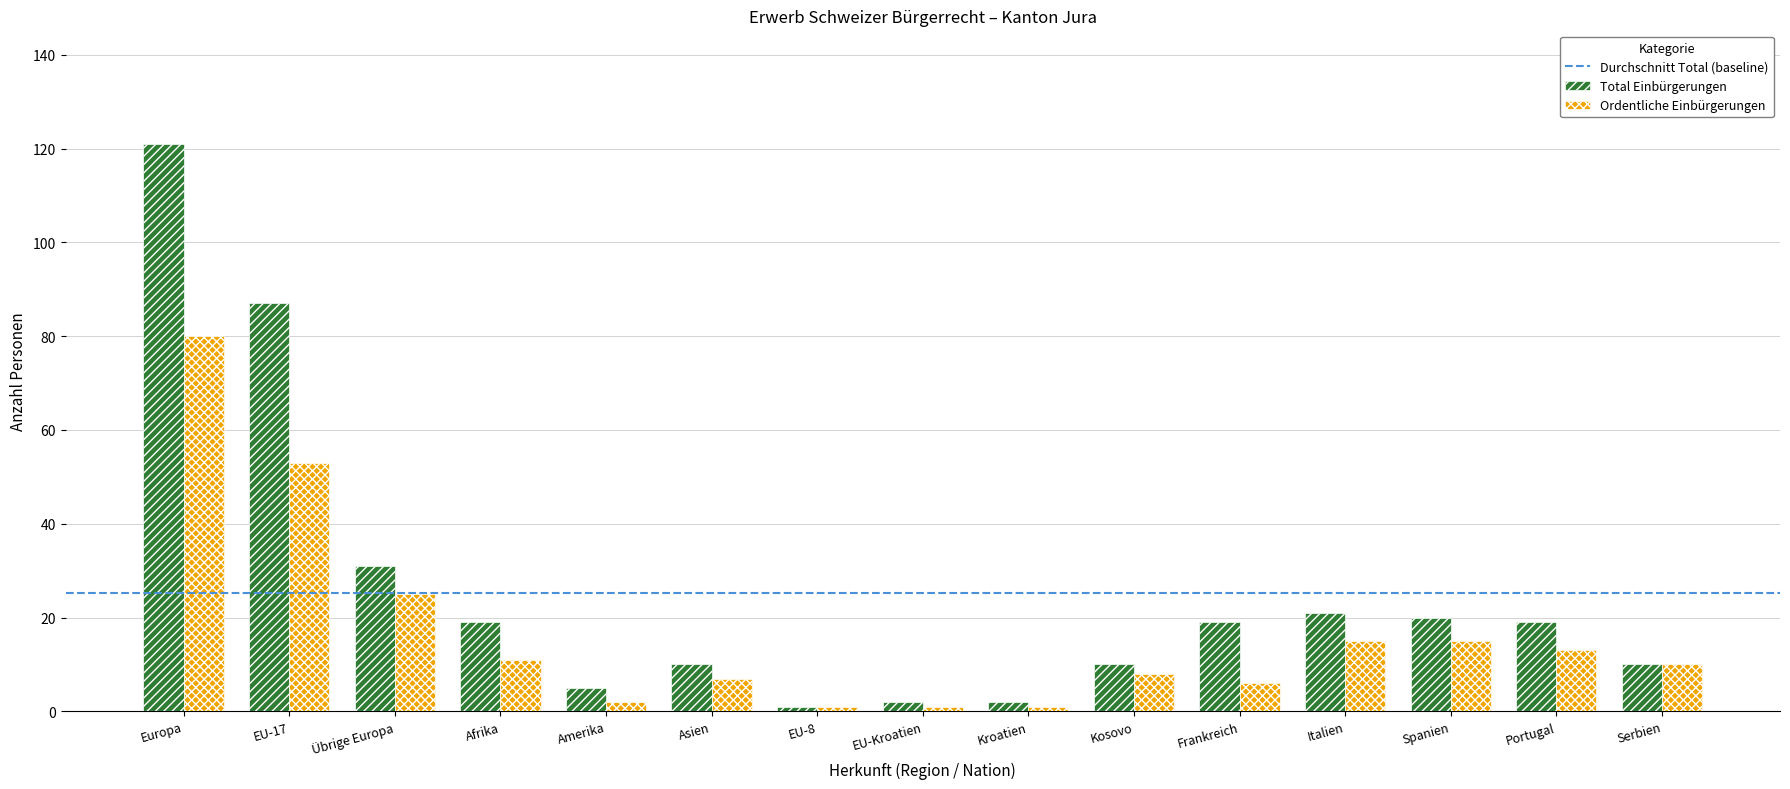

At which label is Ordentliche Einbürgerungen closest to 40?

EU-17